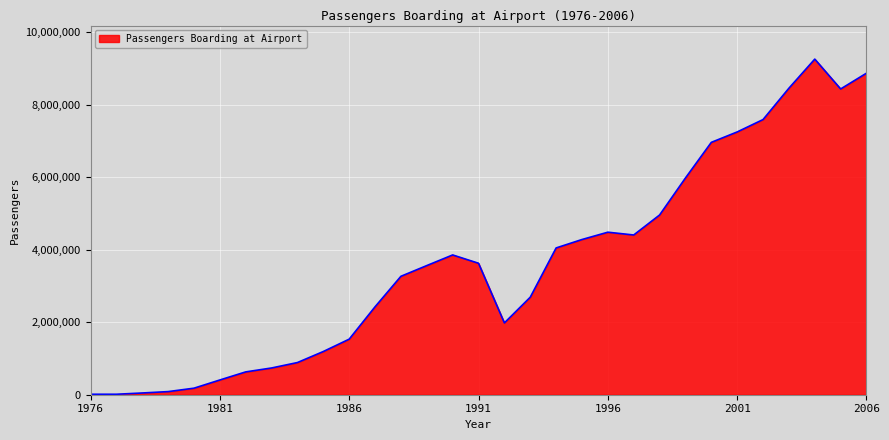

How many distinct data groups are displayed?

1